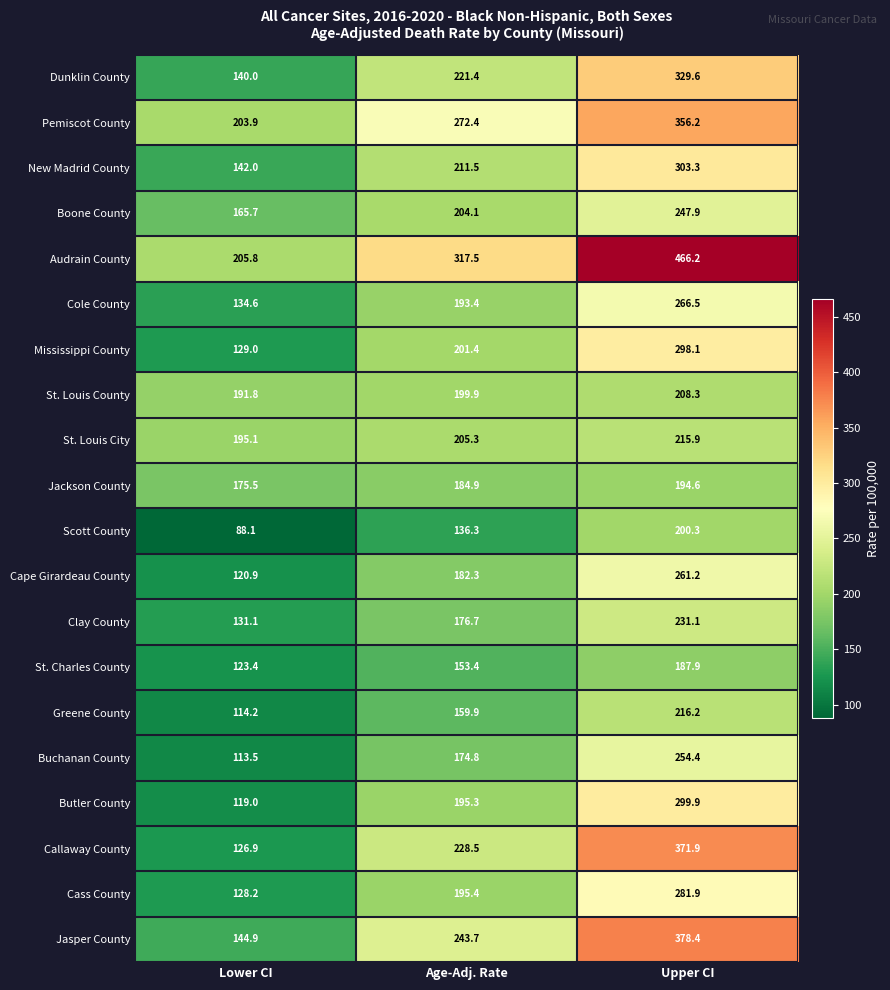

Is it true that Cape Girardeau County equals 120.9 at Lower CI?

True